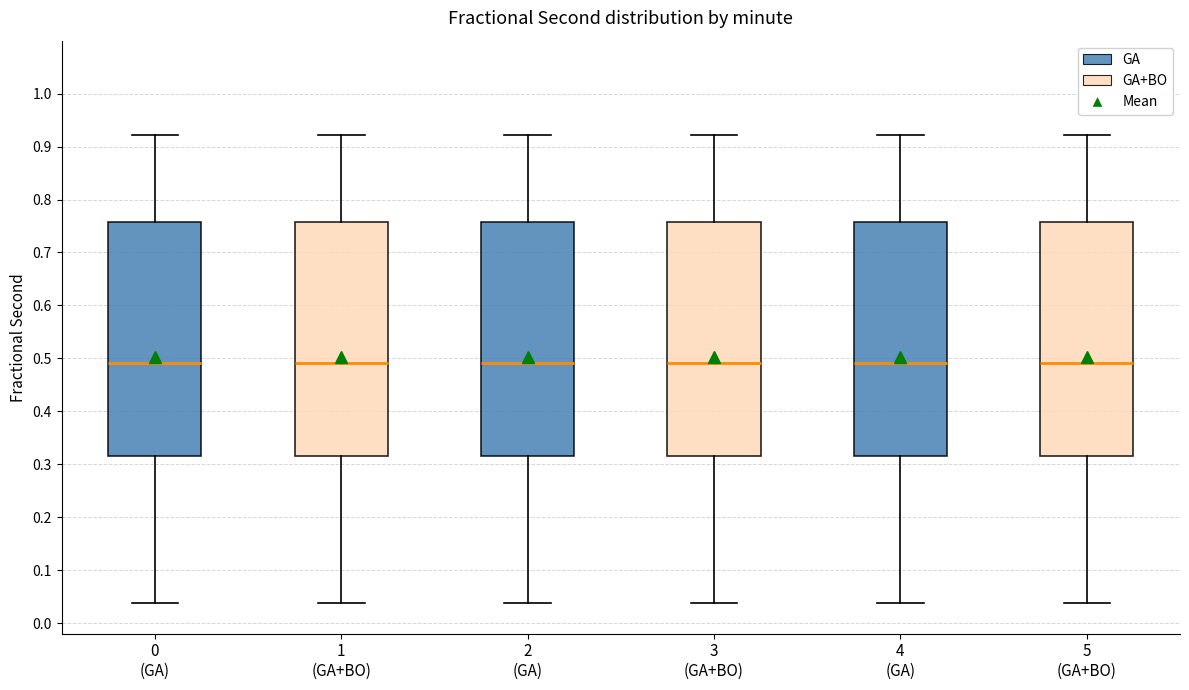

Where does the lower whisker of the box for 5 (GA+BO) end on the y-axis? The values are not printed on the chart, so give them approximately, as read against the axis.

0.04